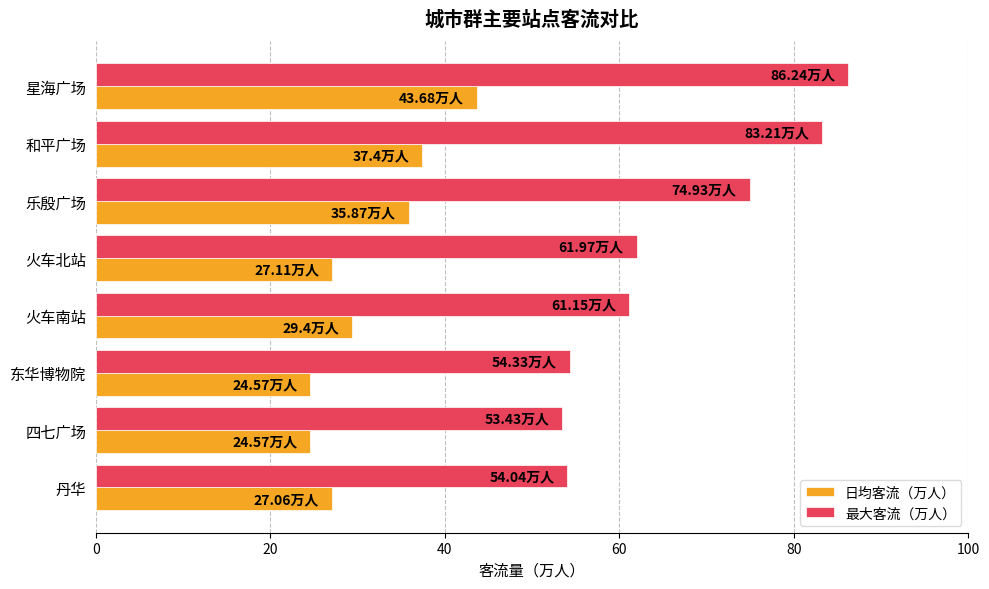

Which series has the largest total across all categories?

最大客流（万人）